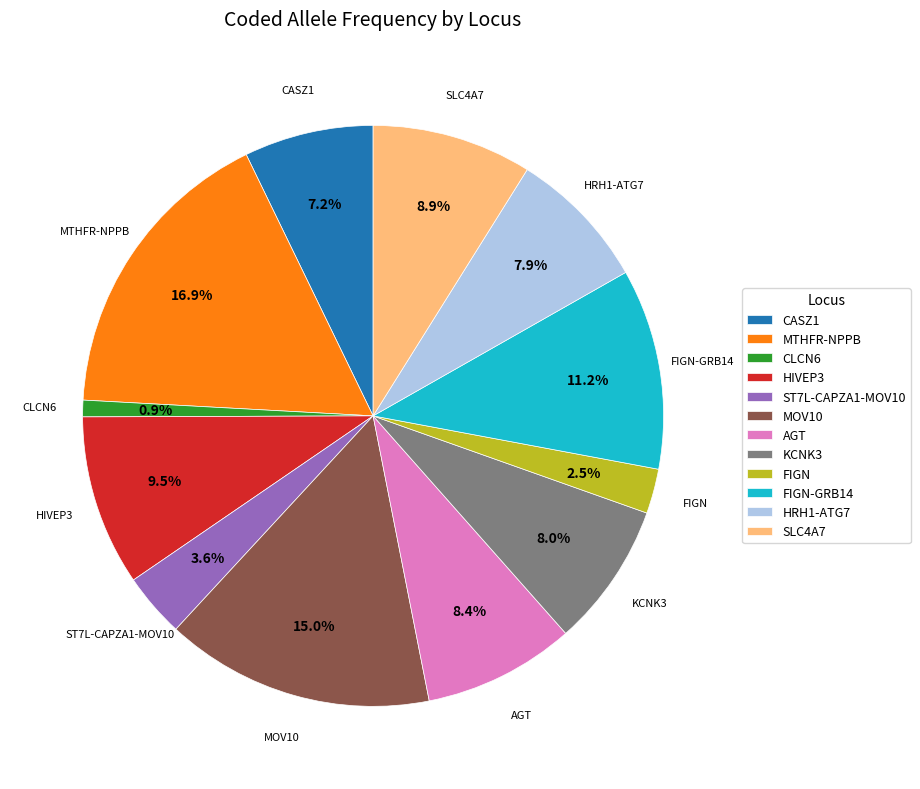

Is the sum of AGT and MTHFR-NPPB greater than half?

No